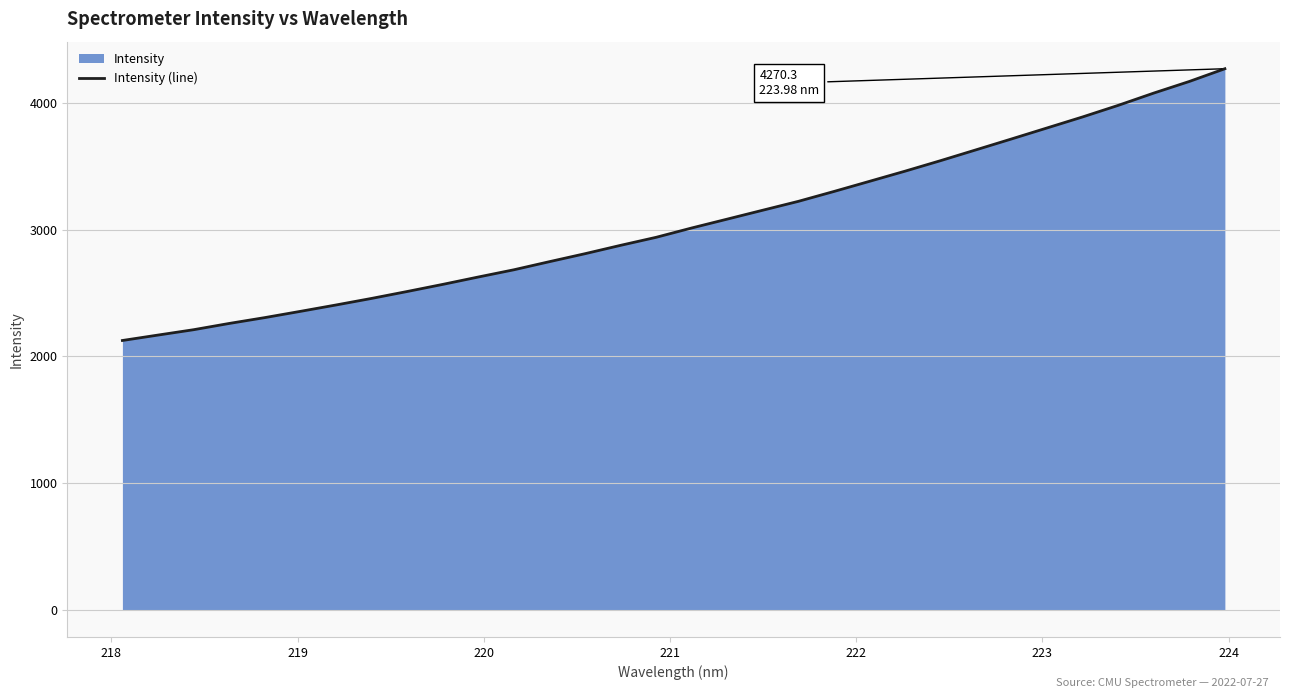

What is the sum of all values?

97768.2